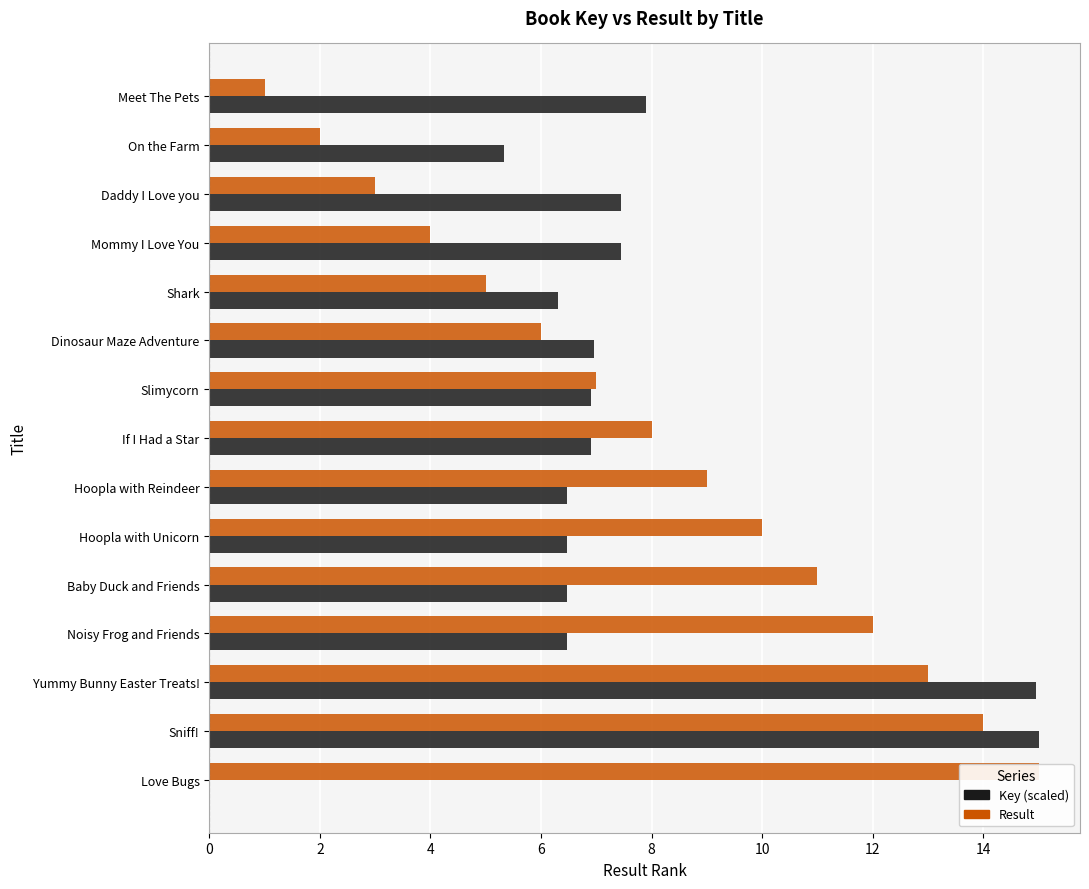

List the series in order of their peak value, highest first.

Key (scaled), Result